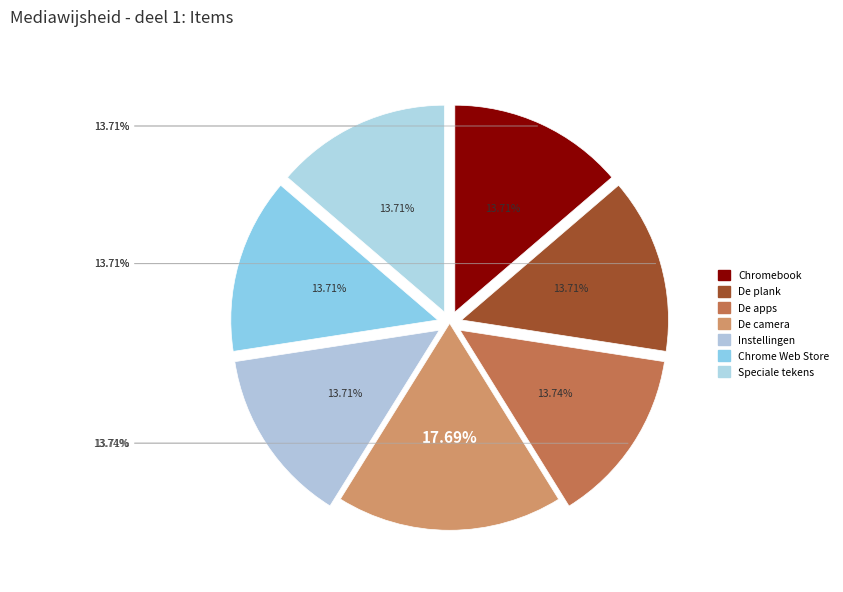

Combined, what portion of the pie is De plank and De camera?

31.4%